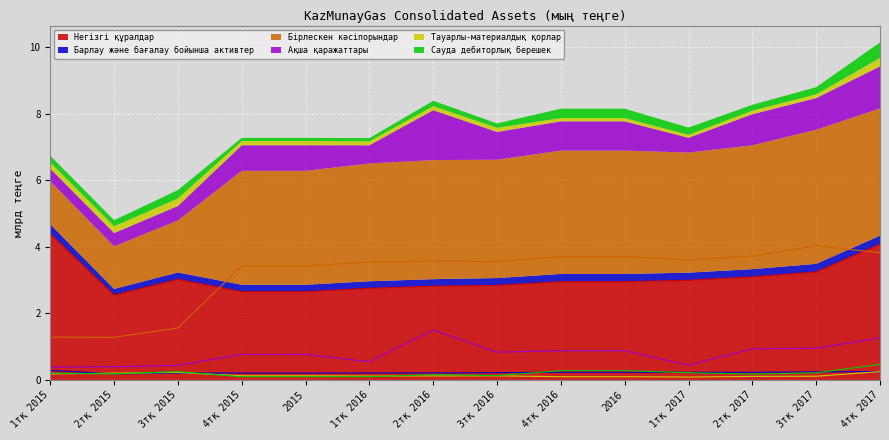

What is the difference between the maximum and second lowest values in the Ақша қаражаттары series?

1.1